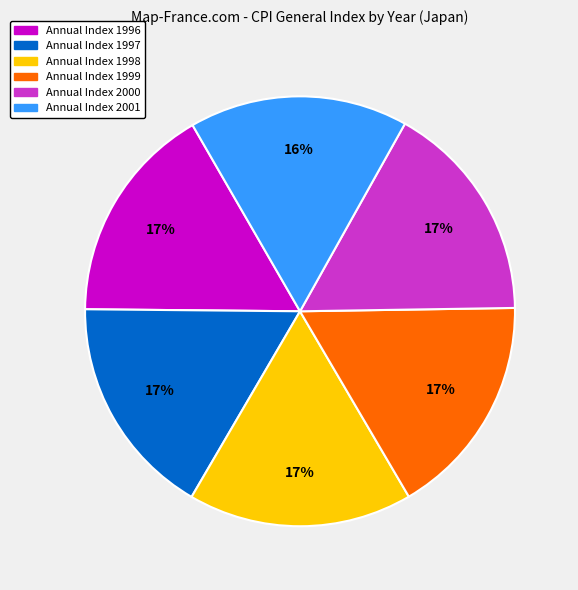

To the nearest percent, what is the average slice percentage?

17%